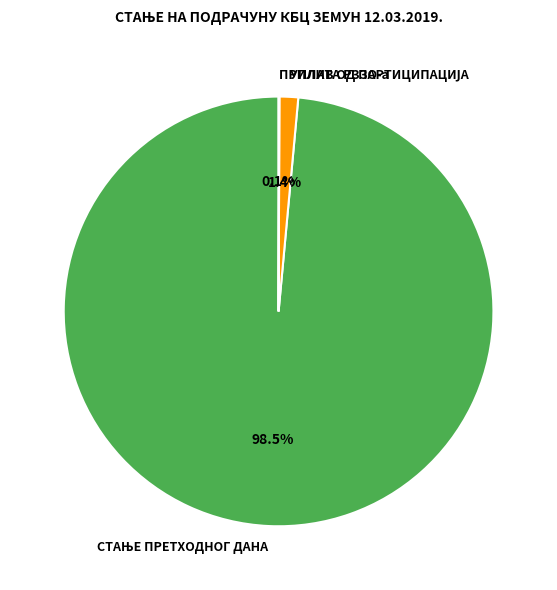

Is УПЛАТА РЗЗО-а the majority of the pie?

No